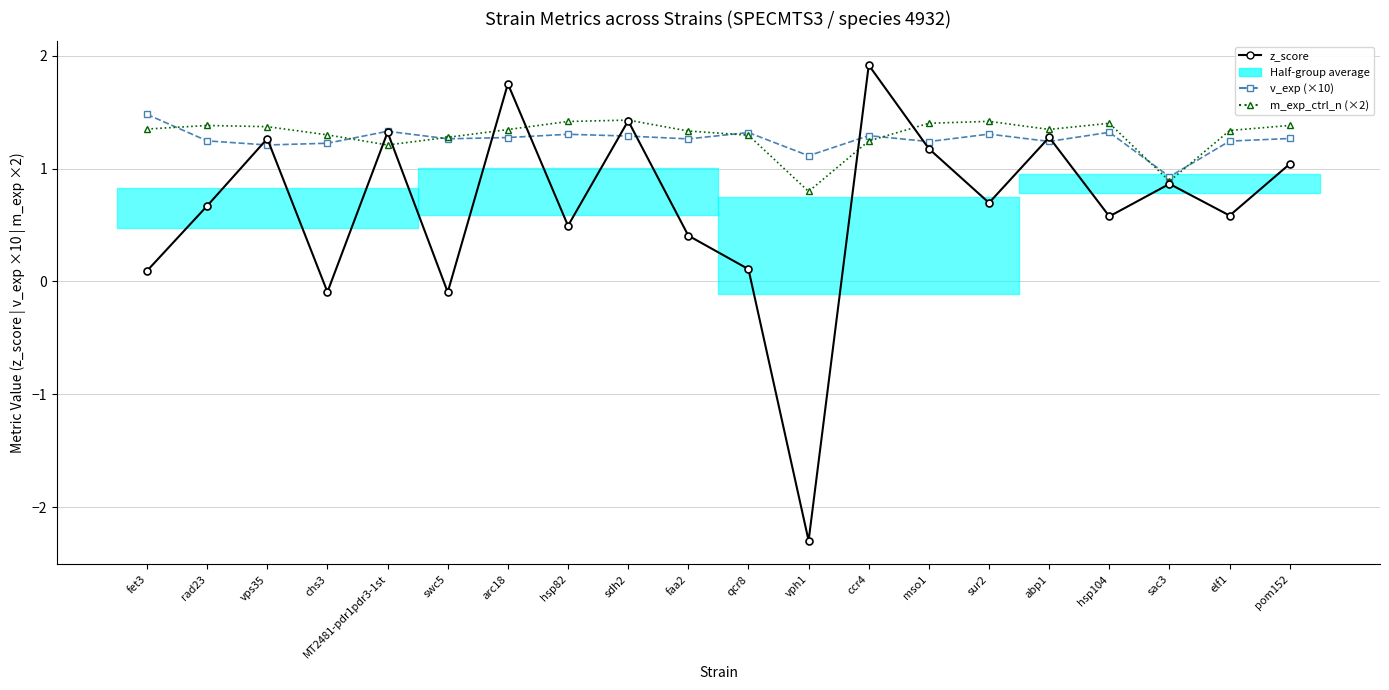

Count the m_exp_ctrl_n (×2) values in the range 1 to 2.

18